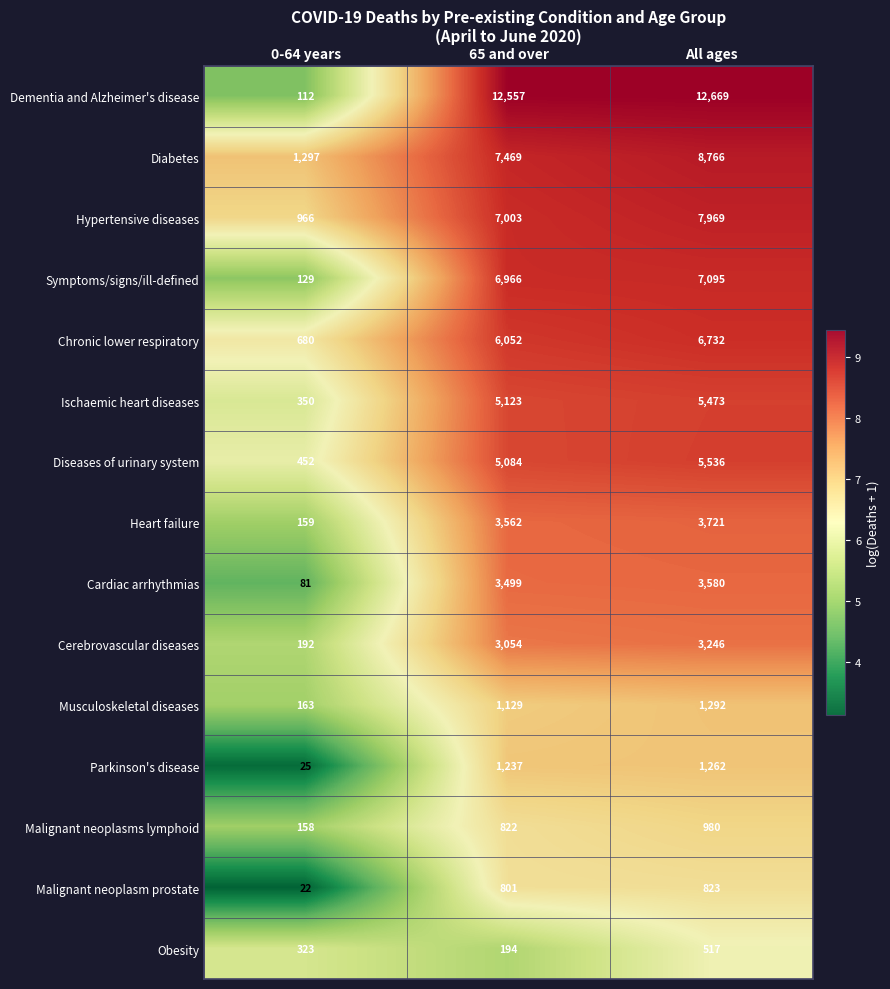

What is the average value of the Heart failure series?

2481